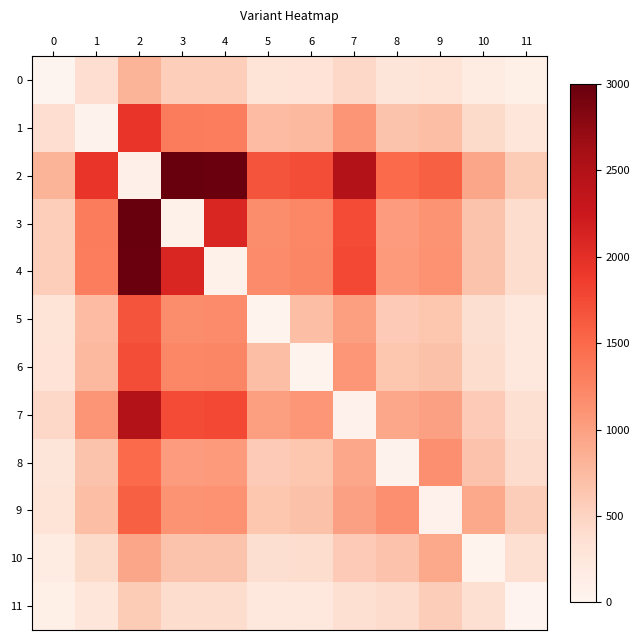

Which series has the widest spread of values?

3